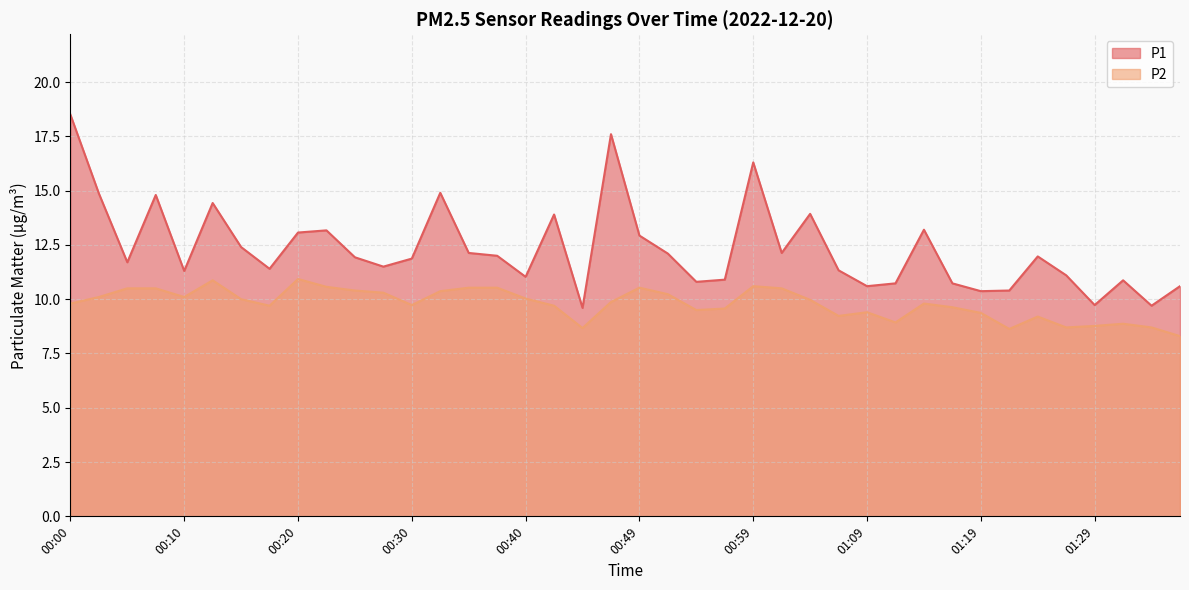

In P1, how many points are lower than both neighbors (excluding endpoints)?

12